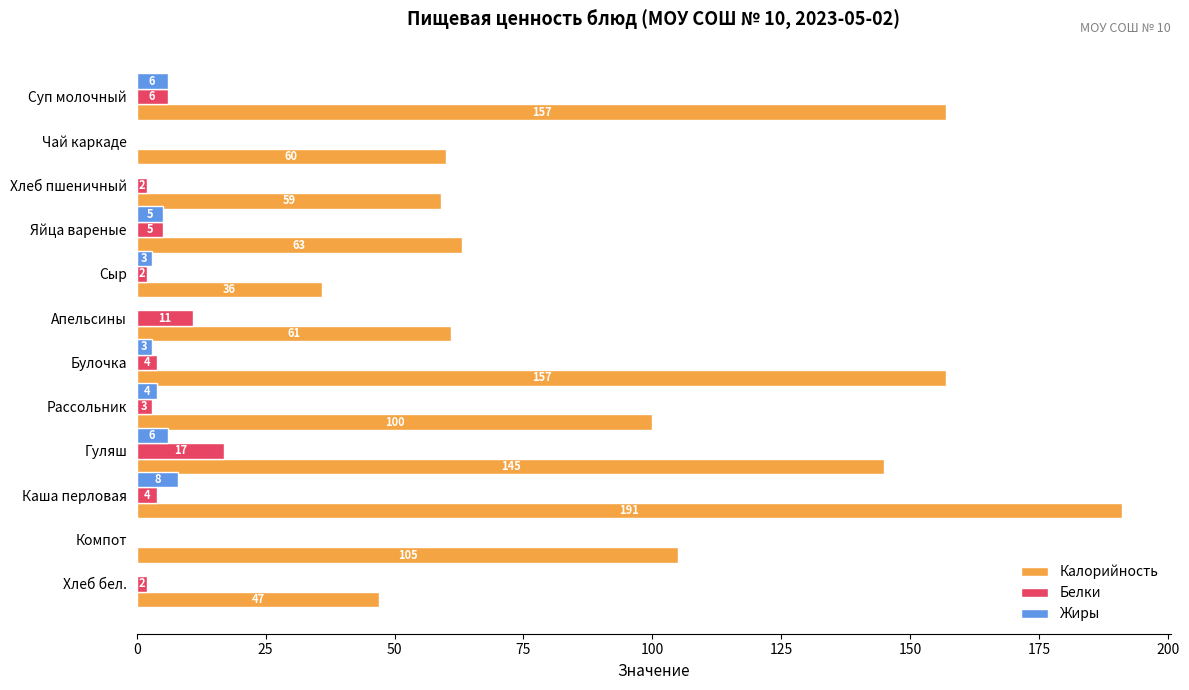

What is the maximum value shown in the chart?

191